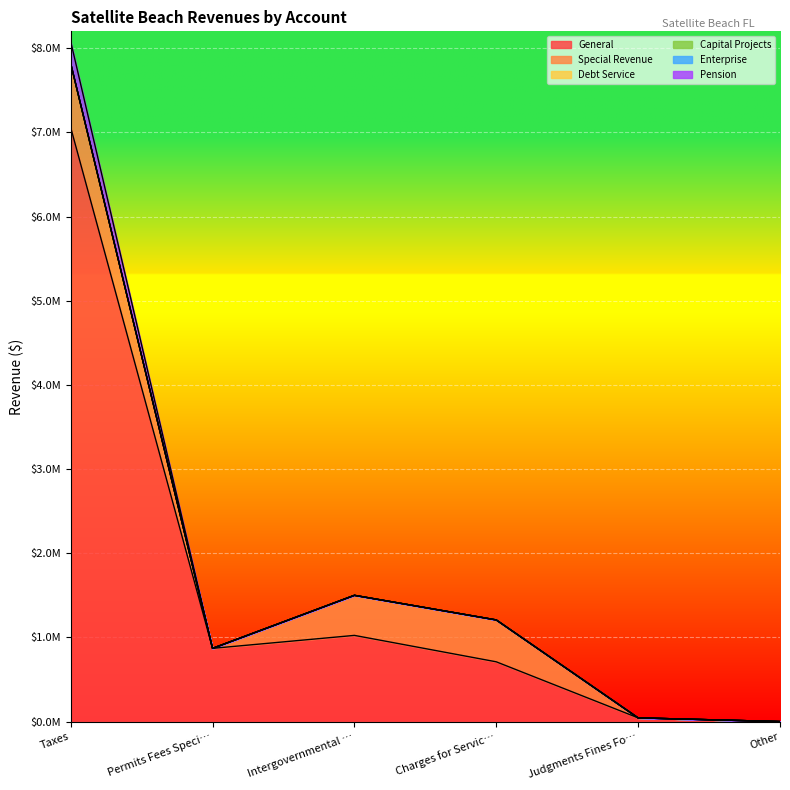

True or false: Enterprise has more than 1 interior local peaks.

False